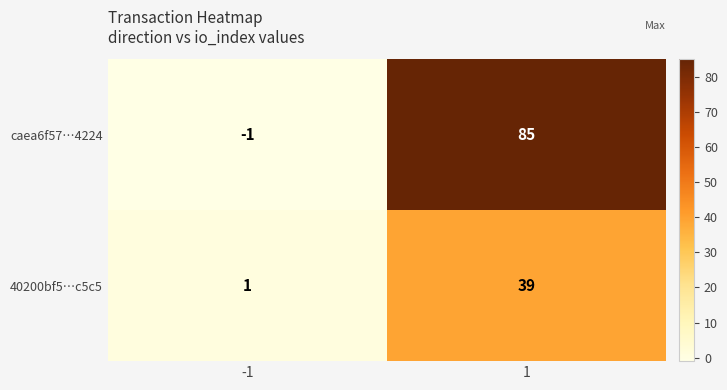

What is the difference between the highest and lowest values at 1?

46